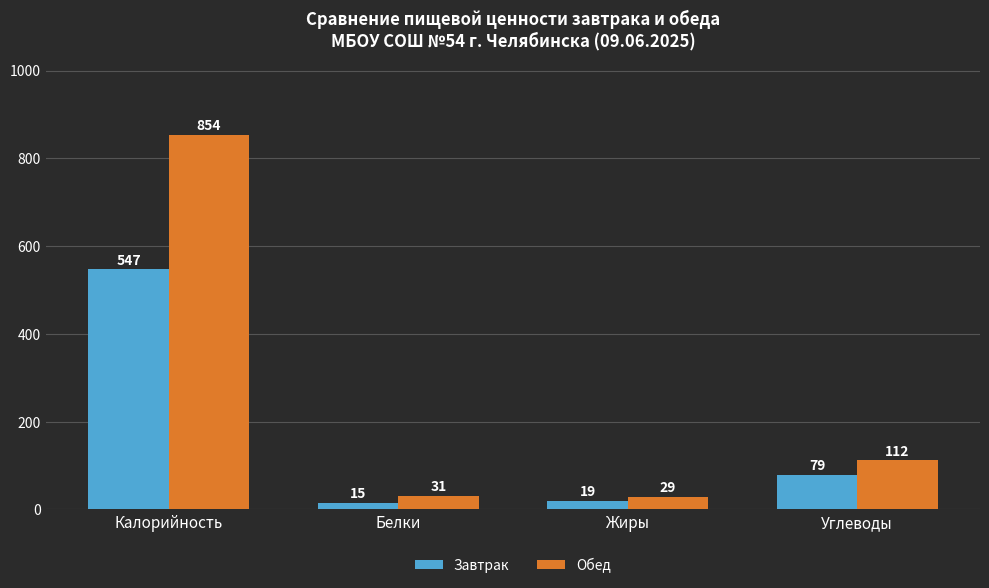

Count the number of categories in the chart.

4